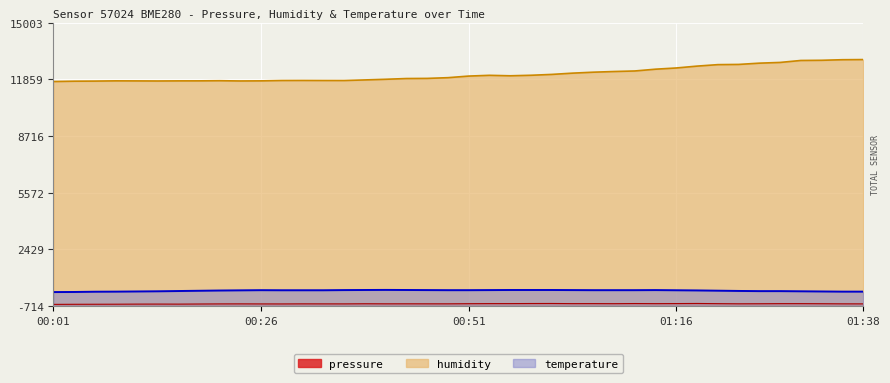

Which series has the largest range (max minus min)?

humidity